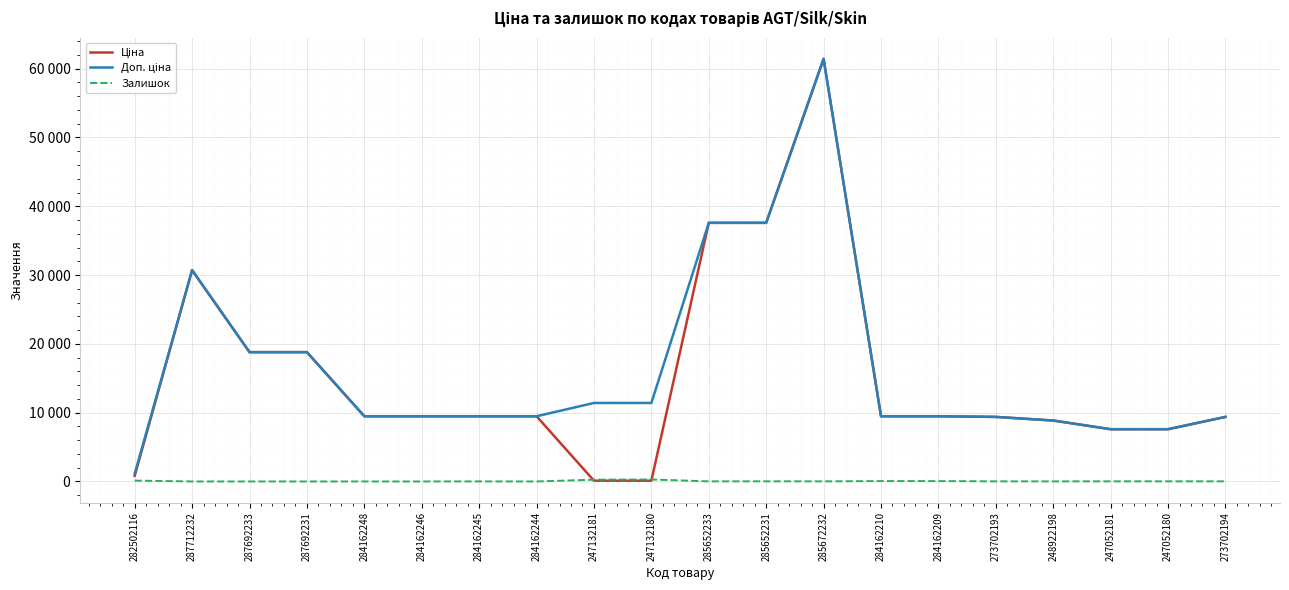

Between which two adjacent categories do Ціна and Залишок first intersect?

284162244 and 247132181